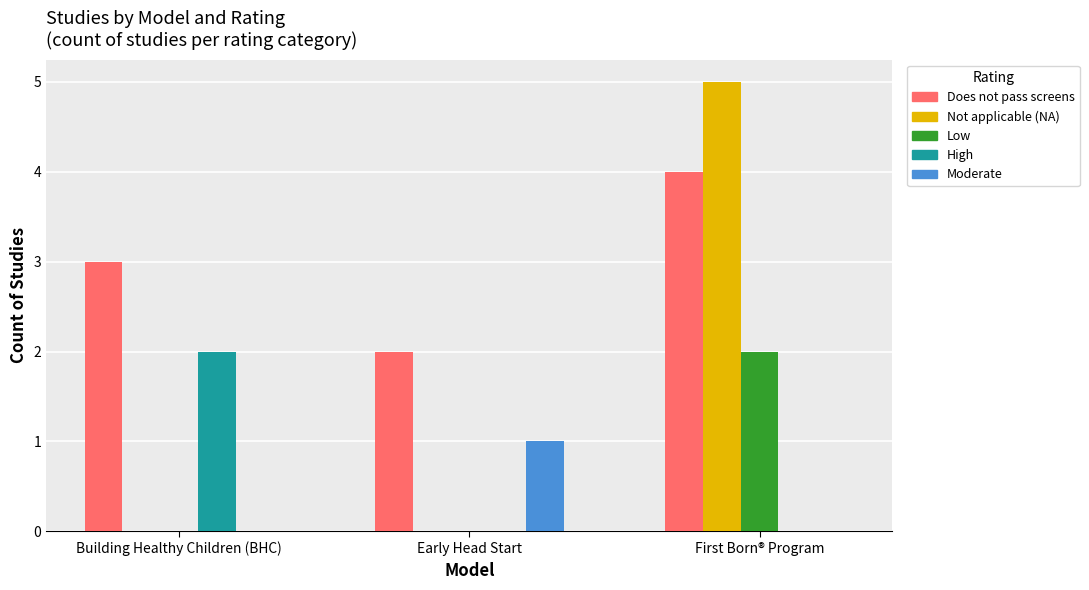

True or false: Does not pass screens has a value of 4 at Building Healthy Children (BHC).

False